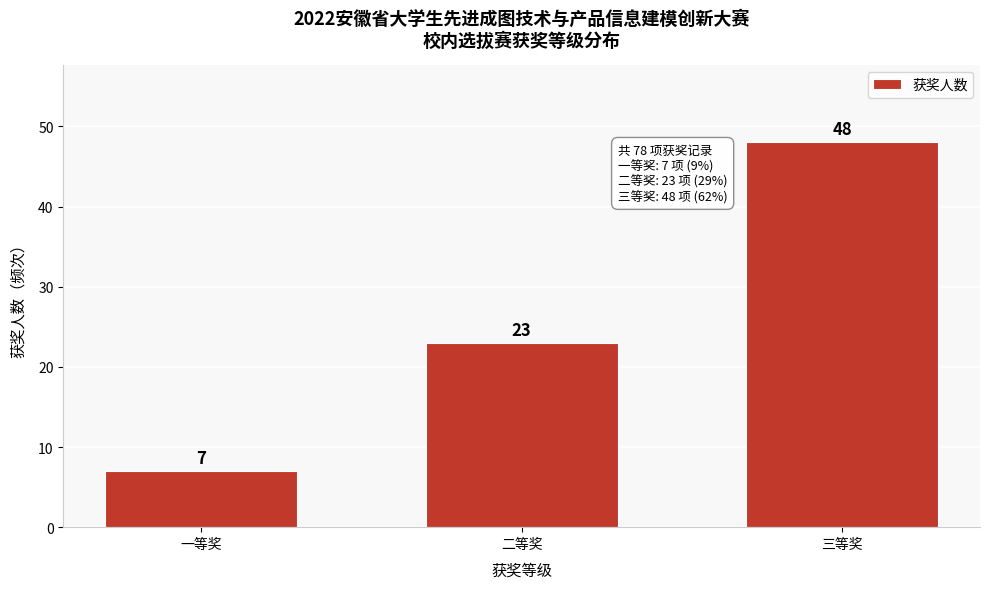

Reading right to left, transcribe all the data shown in this chart.

48	23	7